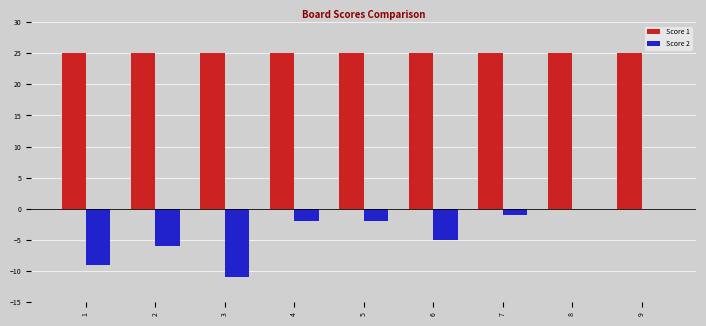

True or false: Score 2 has a value of -5 at 6.

True